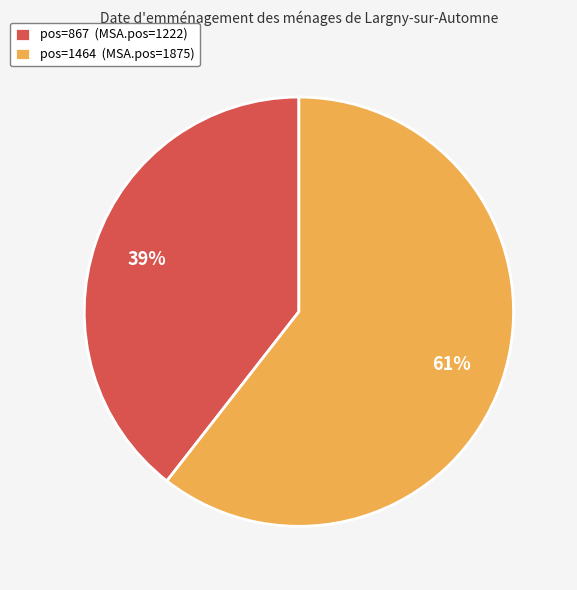

To the nearest percent, what is the average slice percentage?

50%